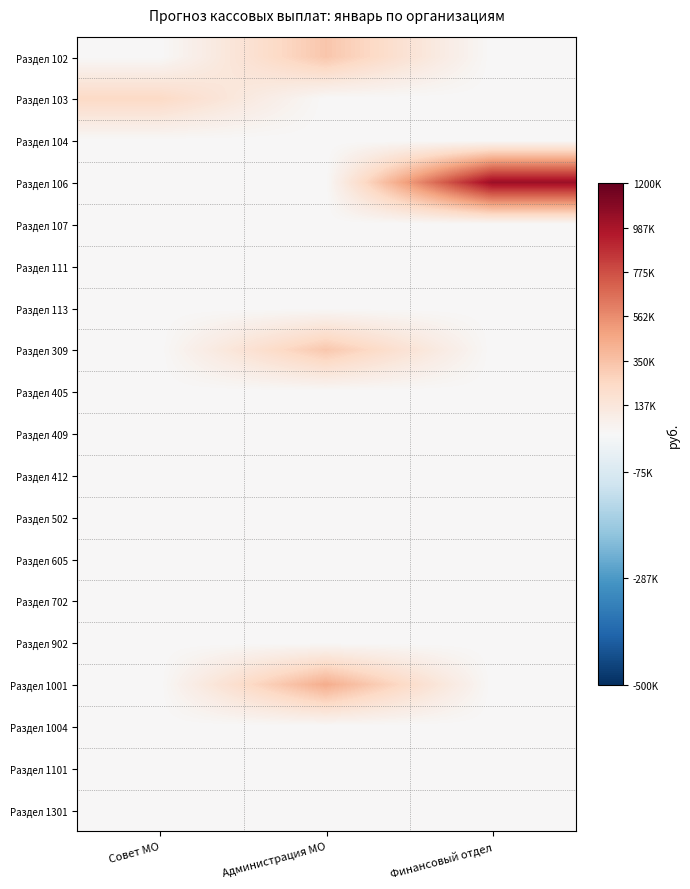

At how many categories does at least one series exceed 821795?

1